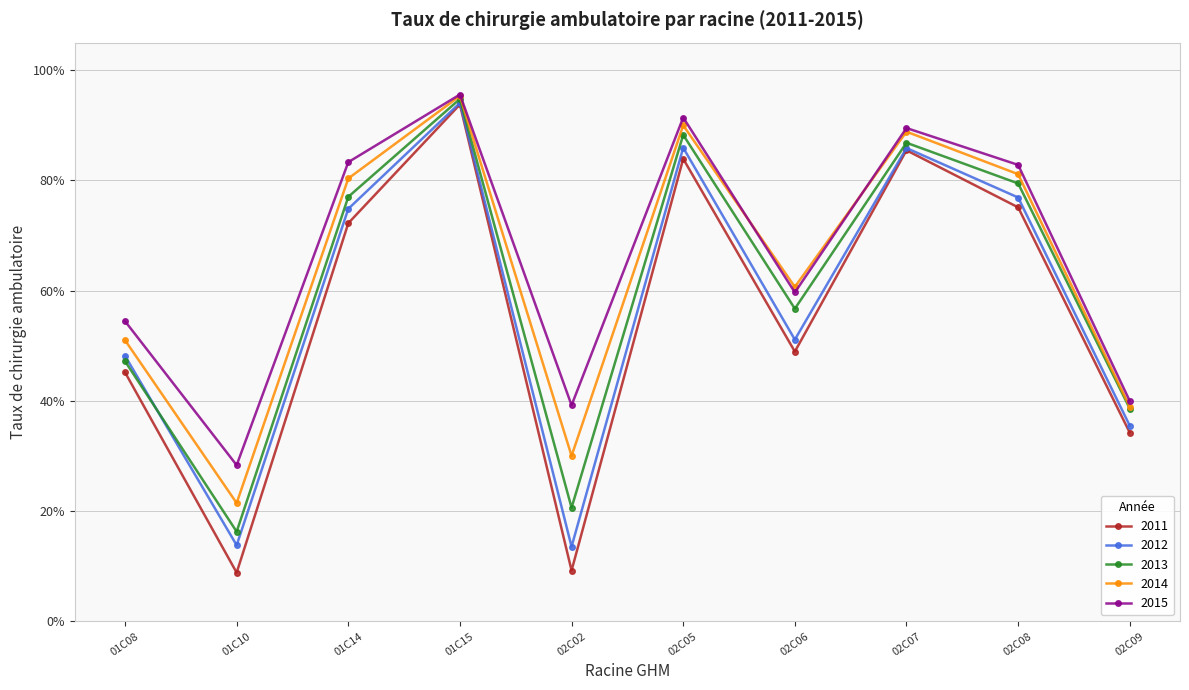

What are all the series names shown in the legend?

2011, 2012, 2013, 2014, 2015